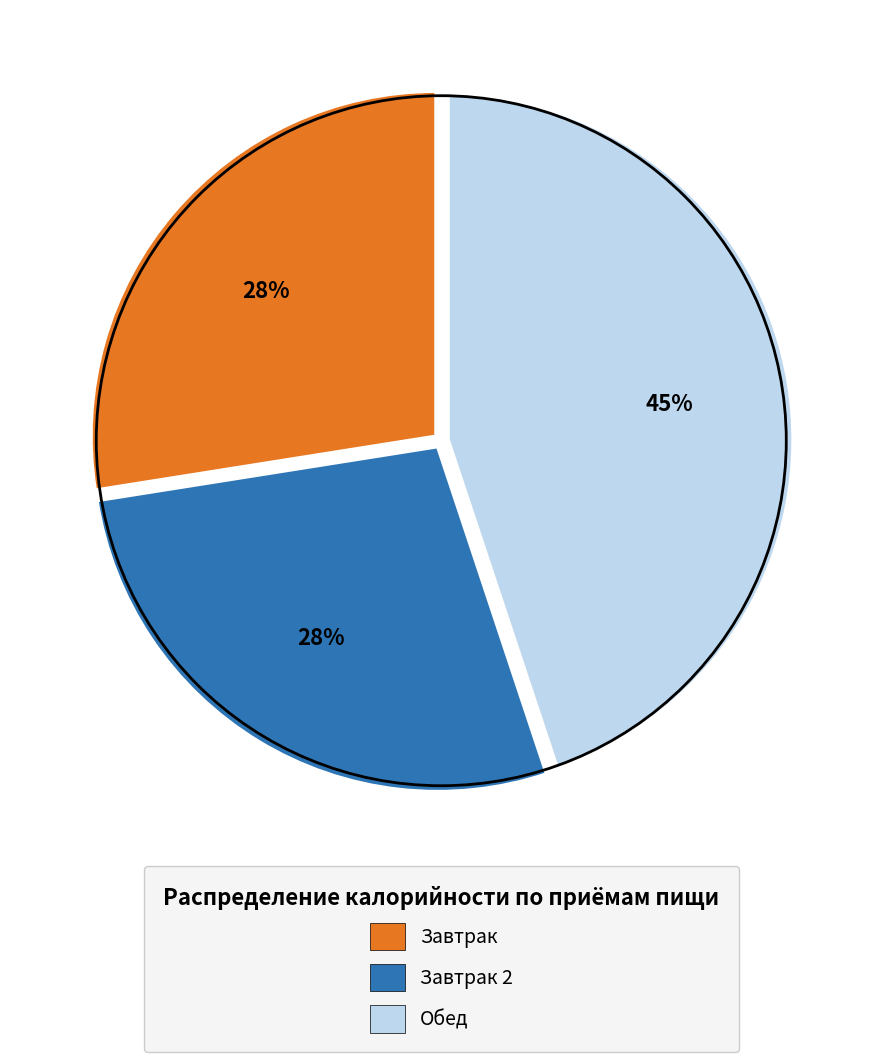

To the nearest percent, what percentage of the pie is Обед?

45%